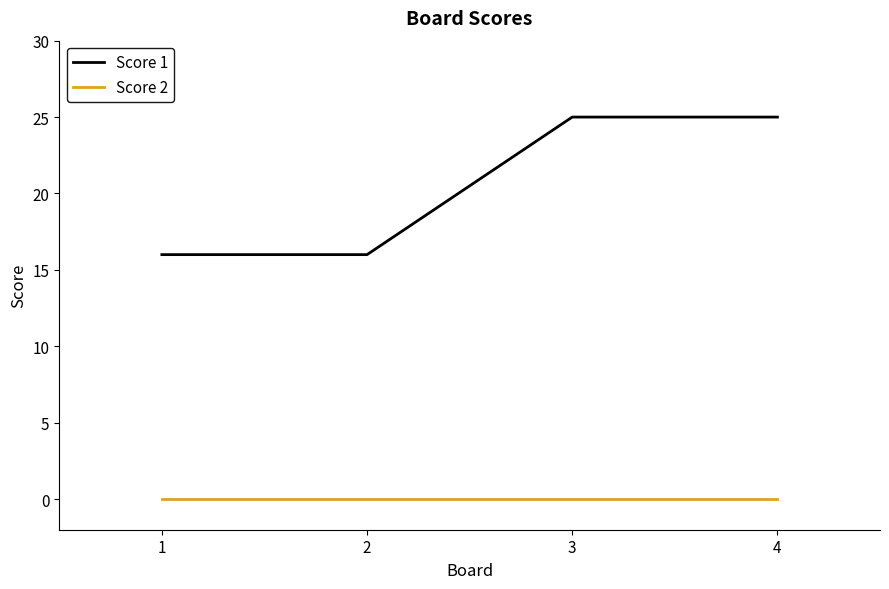

True or false: Score 1 has more than 1 interior local peaks.

False